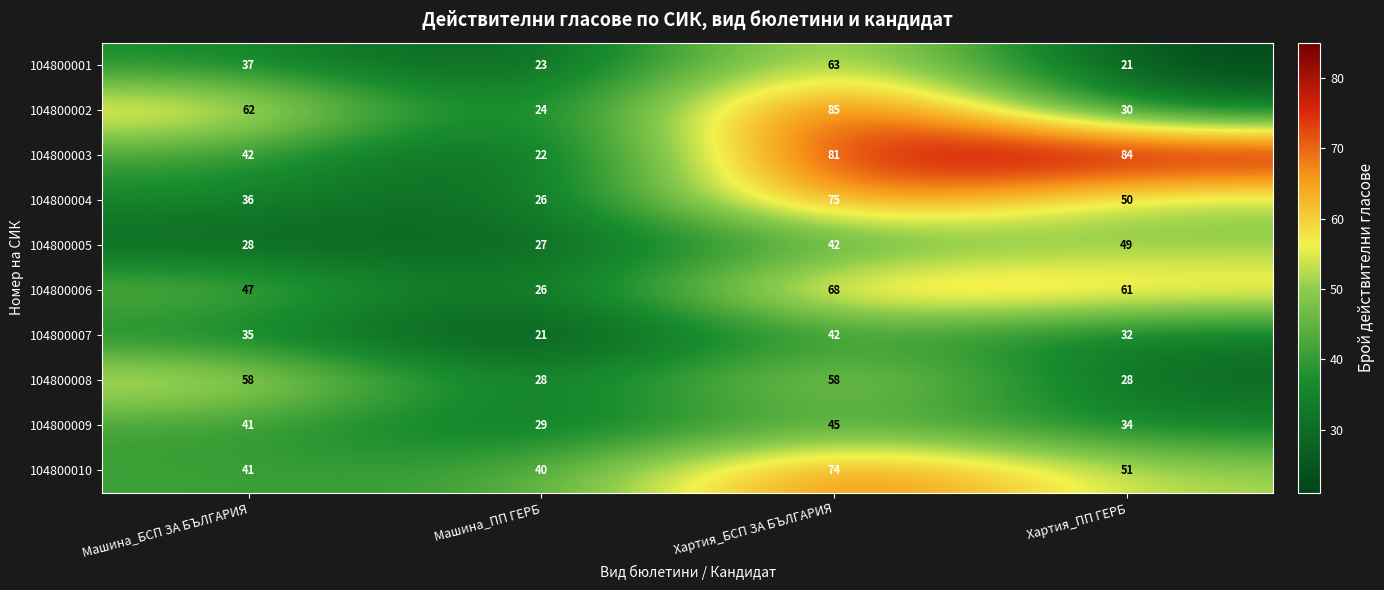

What is the maximum value shown in the chart?

85